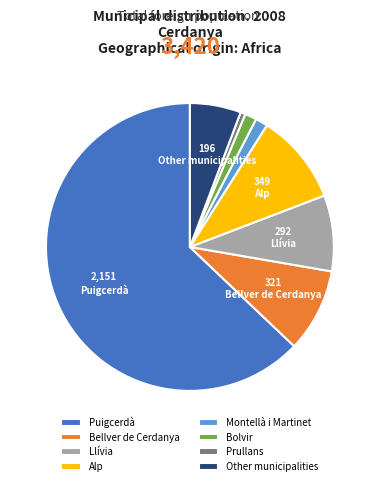

Does Llívia represent more than half of the total?

No